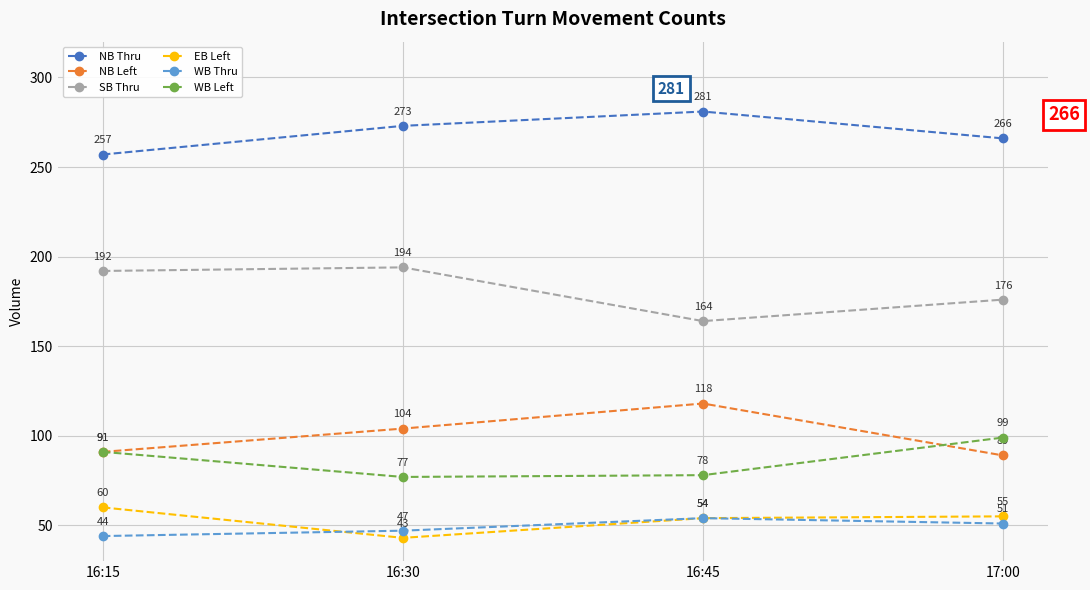

Rank the categories by WB Thru value from highest to lowest.

16:45, 17:00, 16:30, 16:15